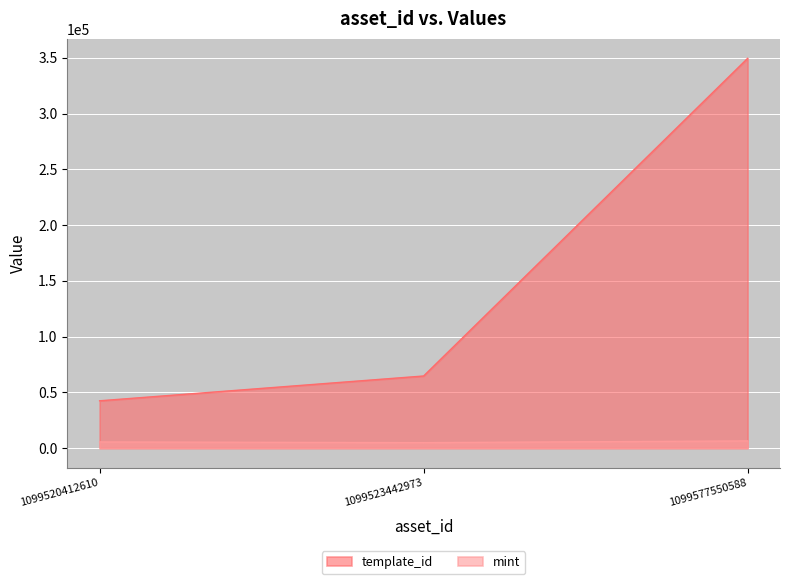

Between 1099523442973 and 1099577550588, which series saw the biggest shift?

template_id